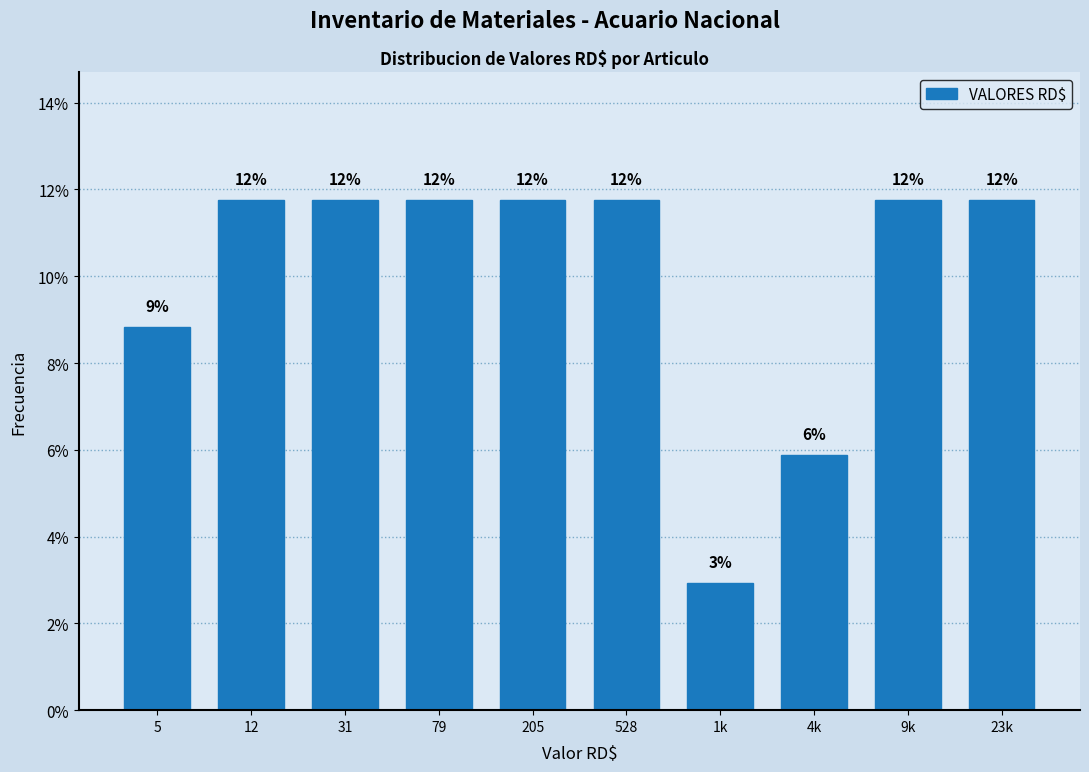

Does the chart contain any negative values?

No